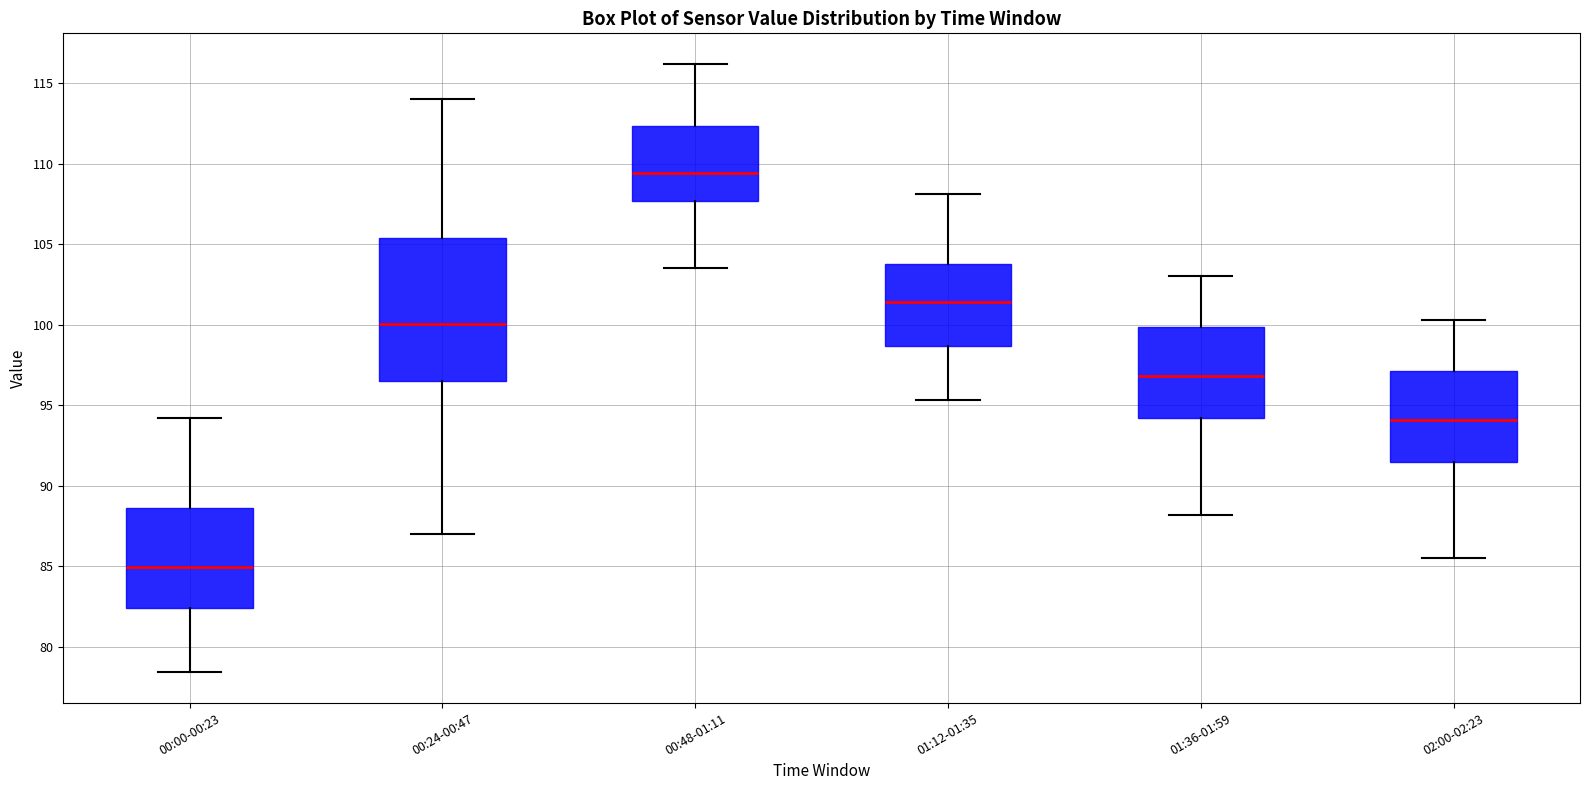

Comparing the boxes themselves (not the whiskers), which one is the tallest?

00:24-00:47